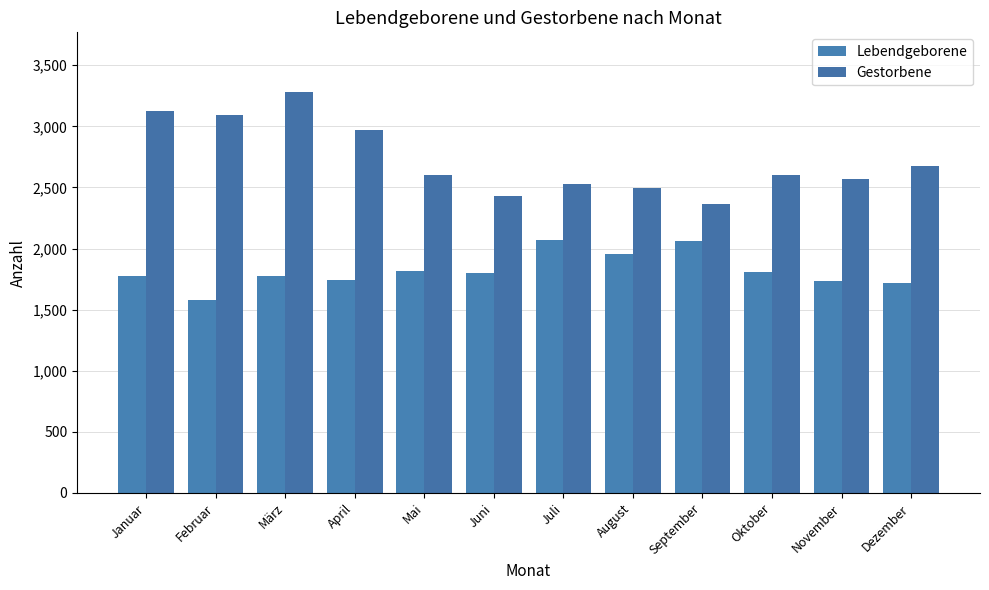

What is the lowest value of the Lebendgeborene series?

1575